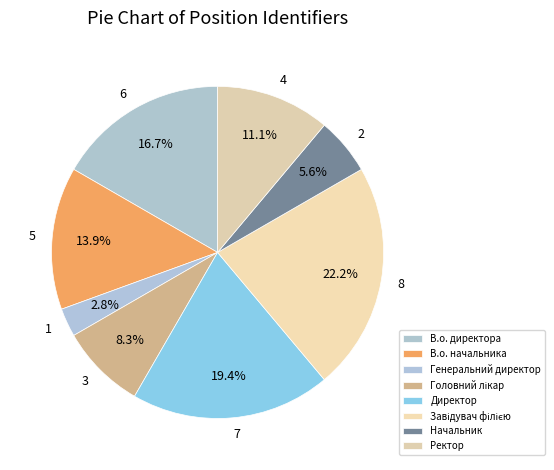

Is there a majority slice in this chart?

No